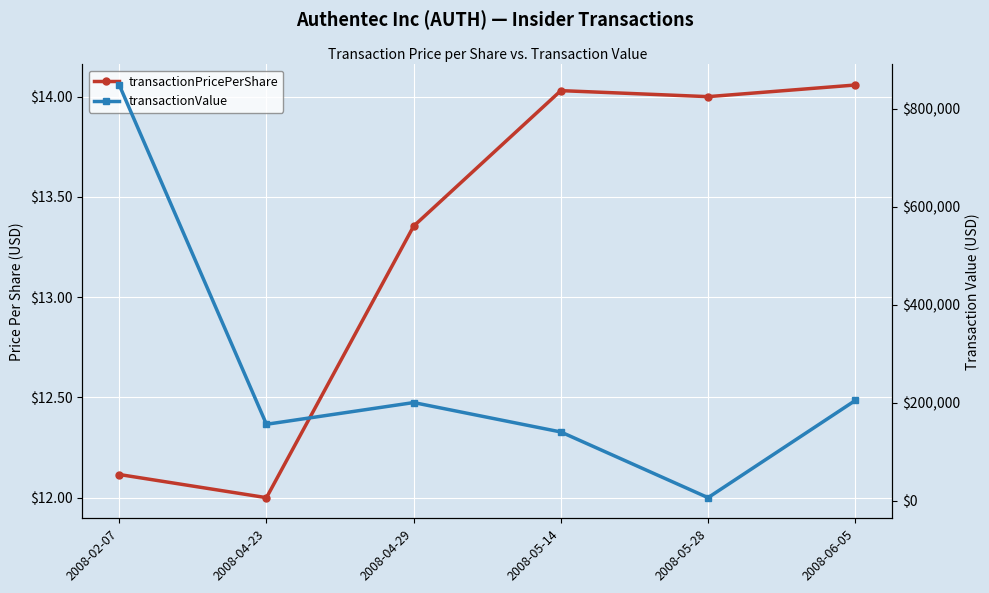

True or false: transactionValue has a value of 156000.0 at 2008-04-23.

True